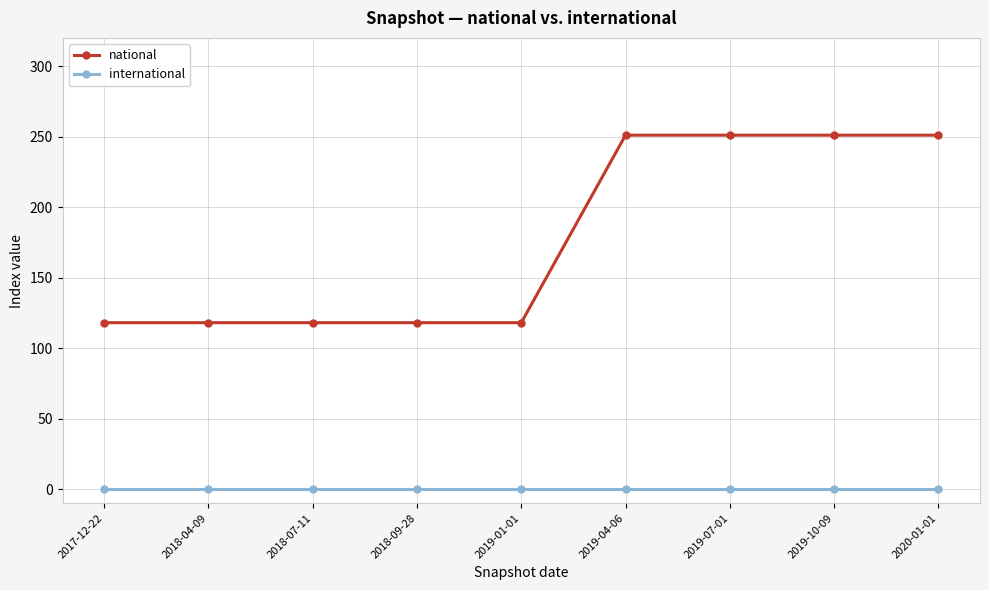

Is it true that national equals 162 at 2019-01-01?

False